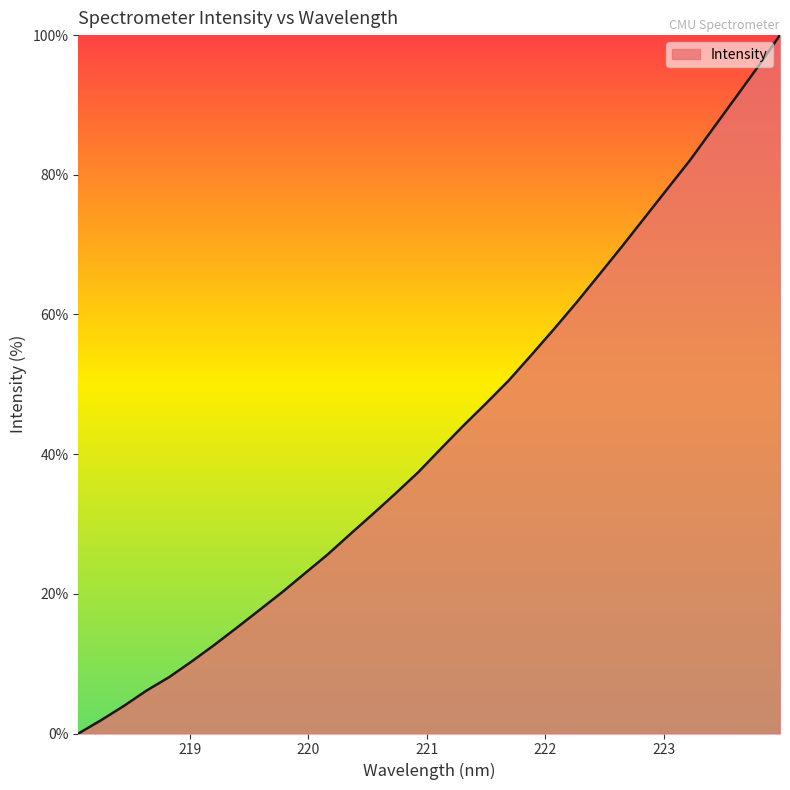

How many lines are shown in the chart?

1